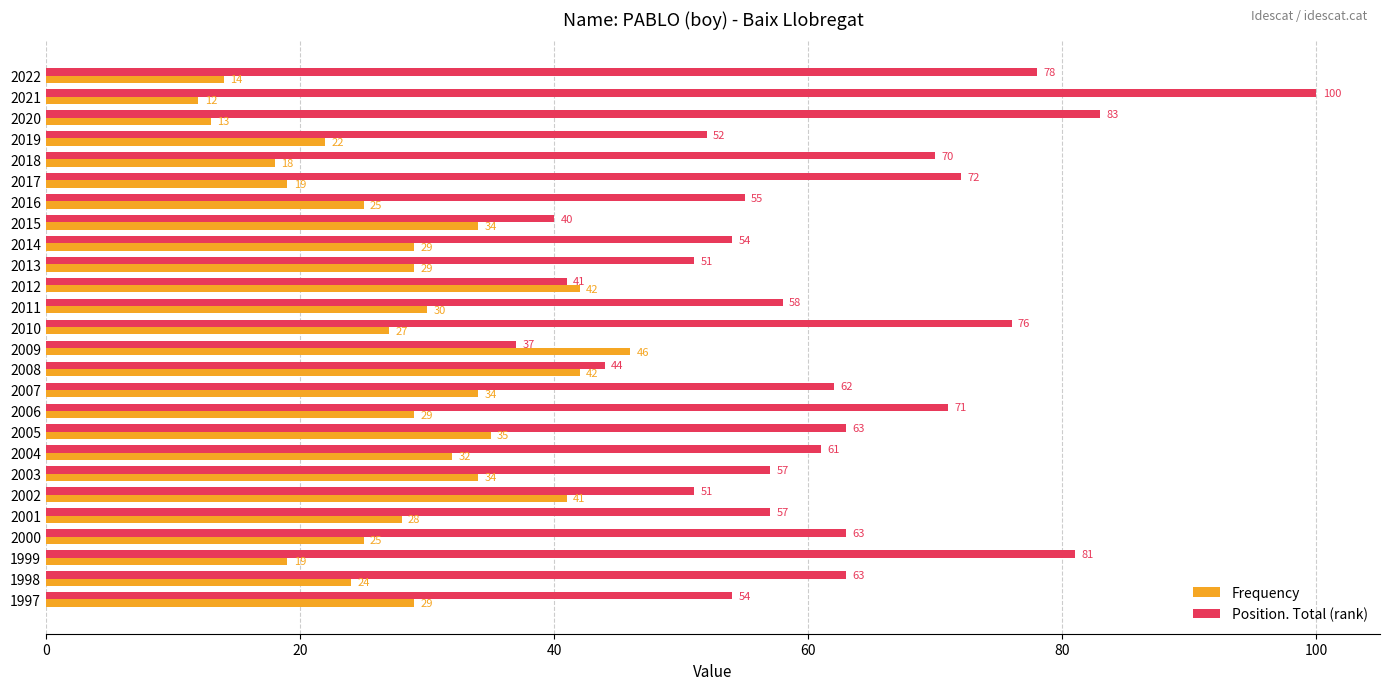

What is the minimum value shown in the chart?

12